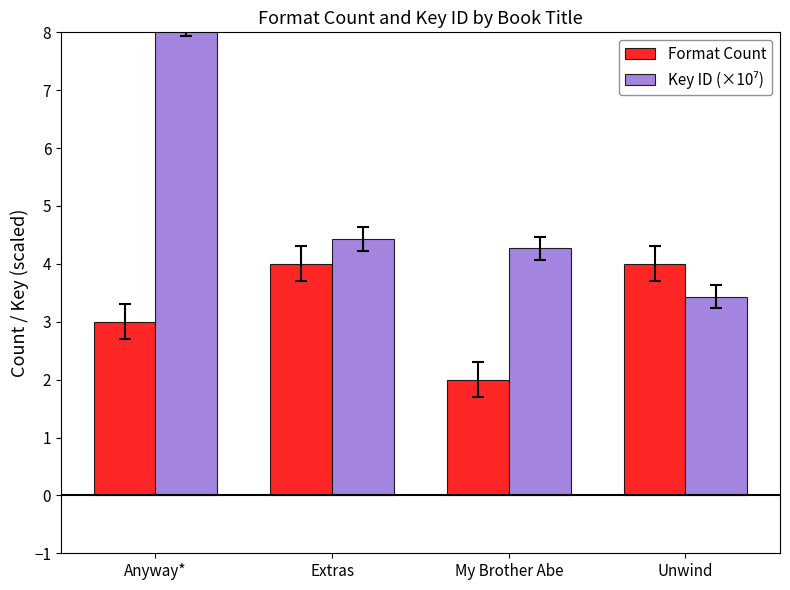

Which series has the largest total across all categories?

Key ID (×10⁷)